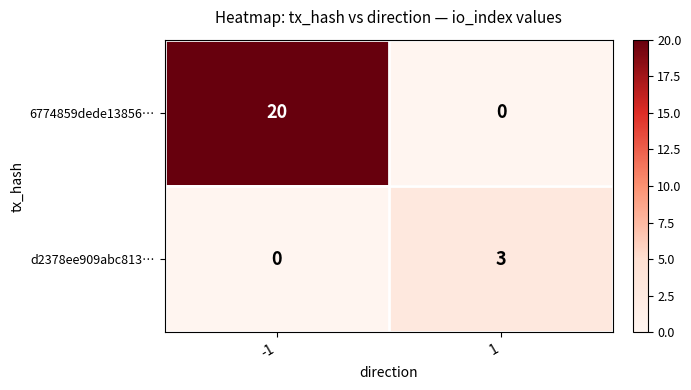

Rank the series at -1 from lowest to highest value.

d2378ee909abc813…, 6774859dede13856…